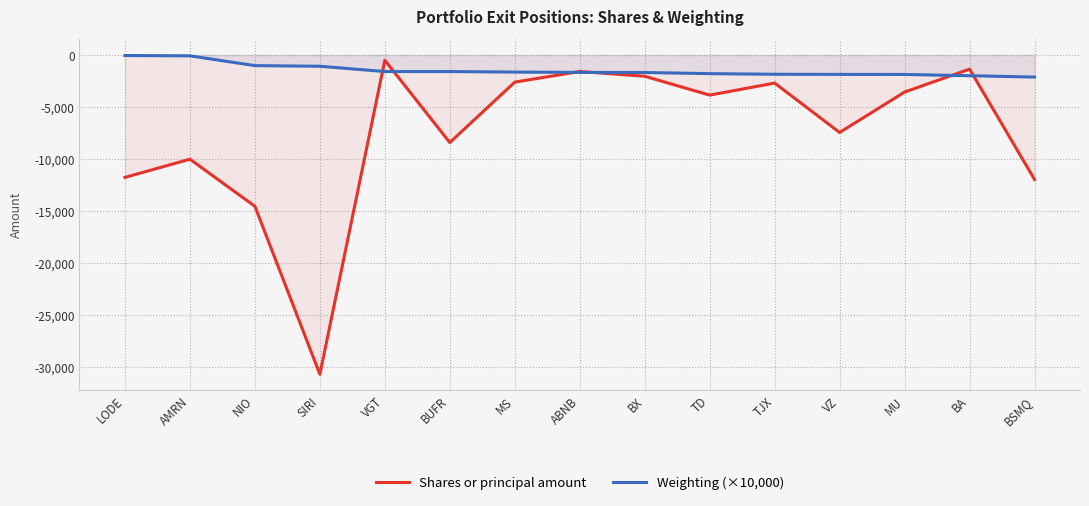

What is the minimum value for Shares or principal amount?

-30669.0